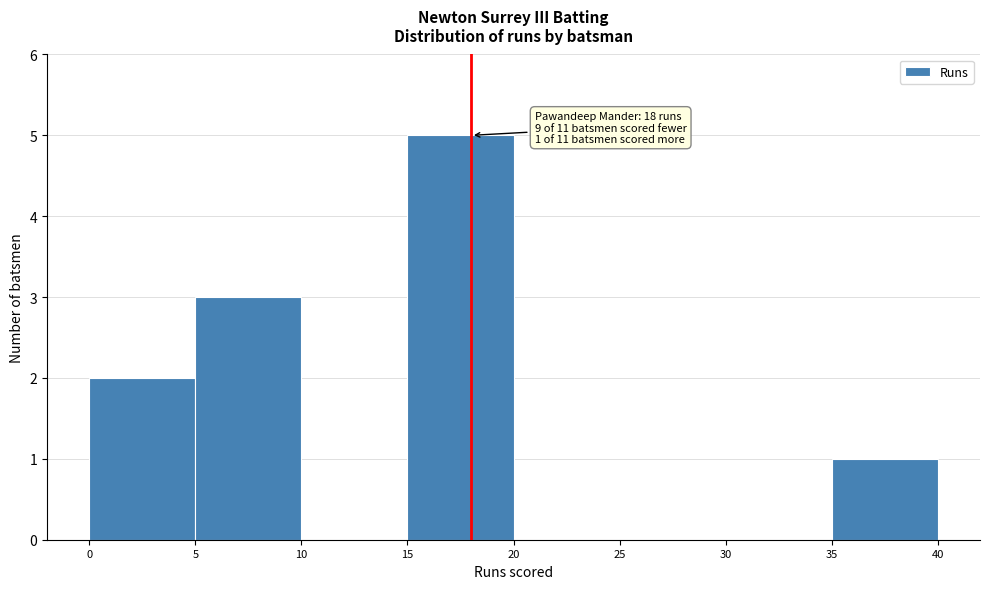

Which range on the x-axis has the tallest bar?

15 to 20